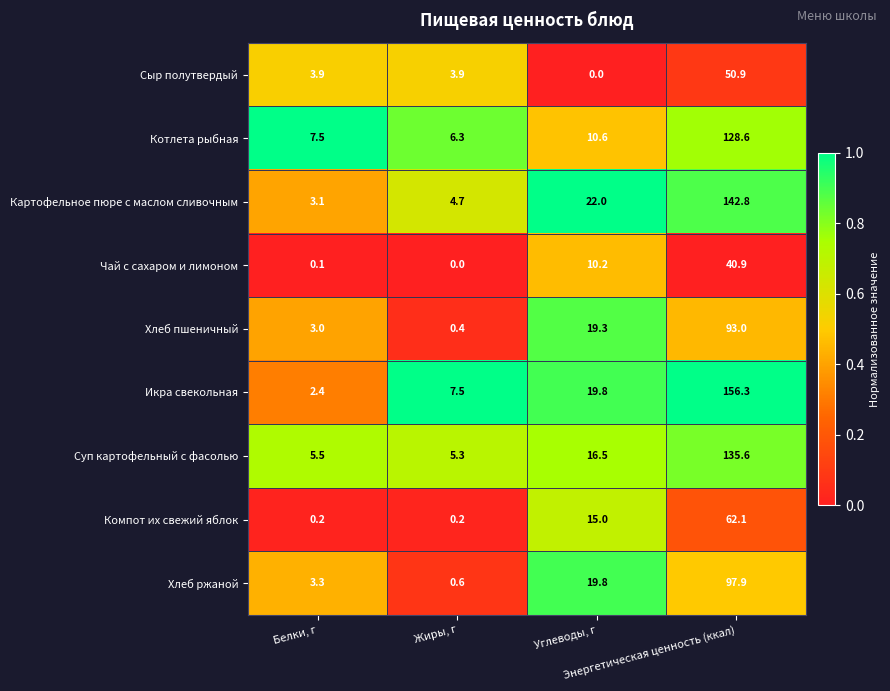

Which series has the largest range (max minus min)?

Икра свекольная